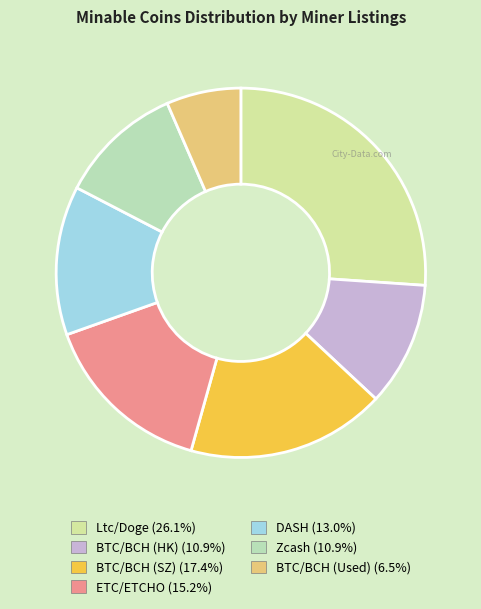

To the nearest percent, what is the difference between the Ltc/Doge and Zcash slice percentages?

15%